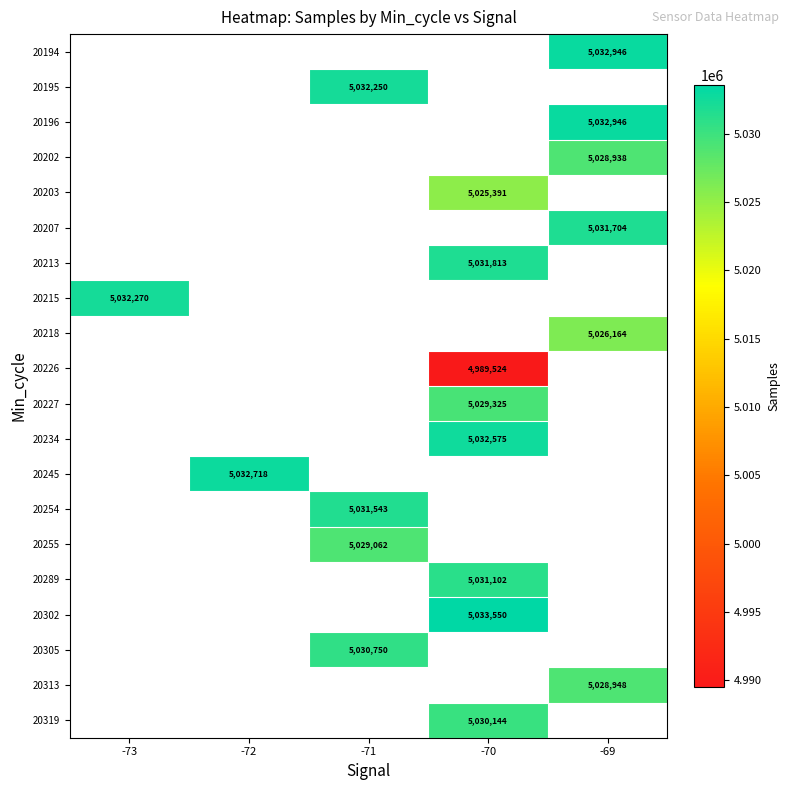

What is the spread (max minus min) of values at -69?

6782.0